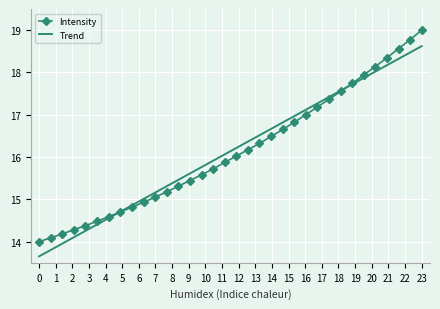

What is the greatest value displayed?

19.0